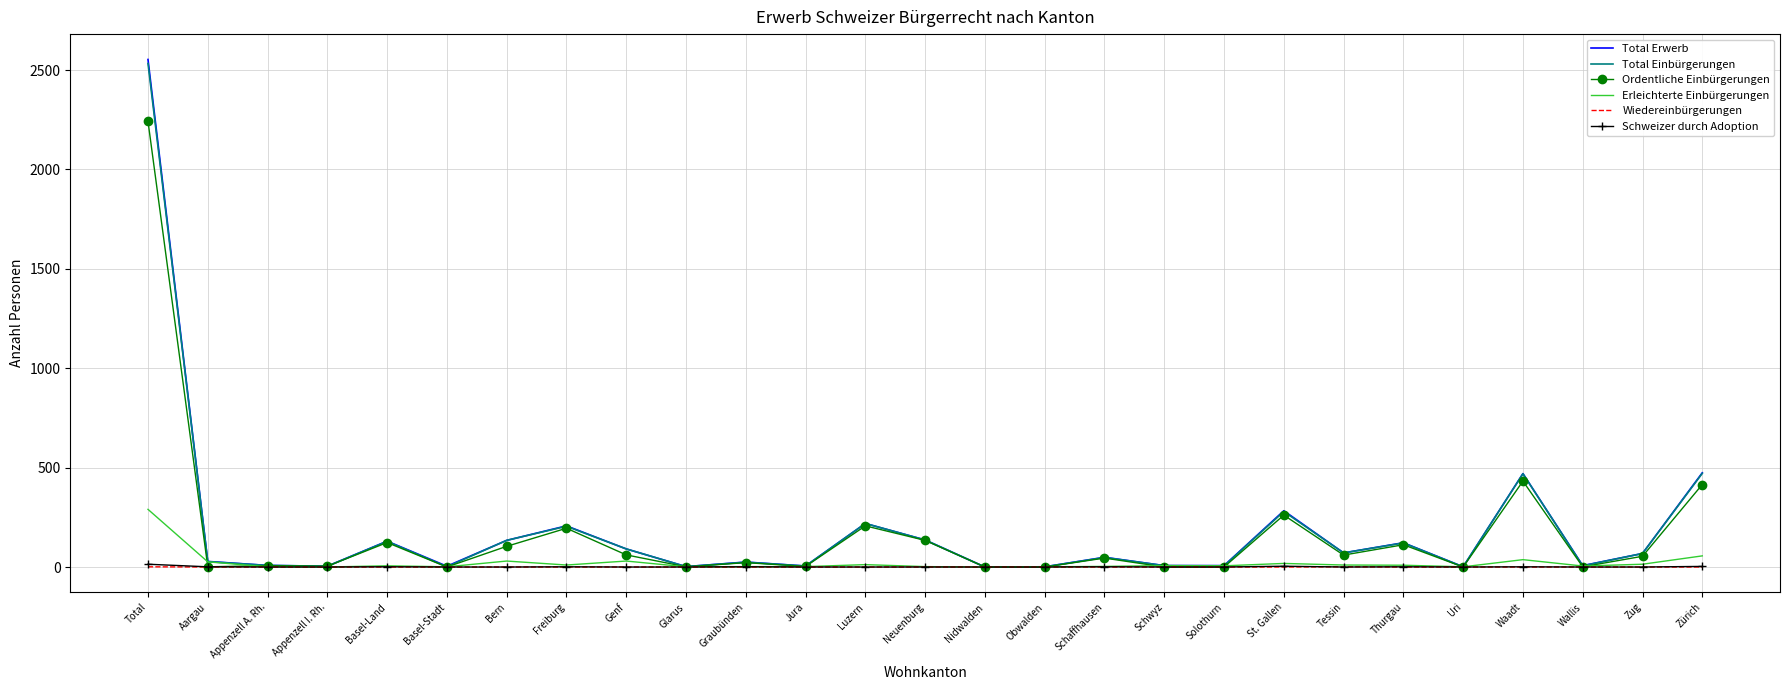

What position from the right is Bern?

21